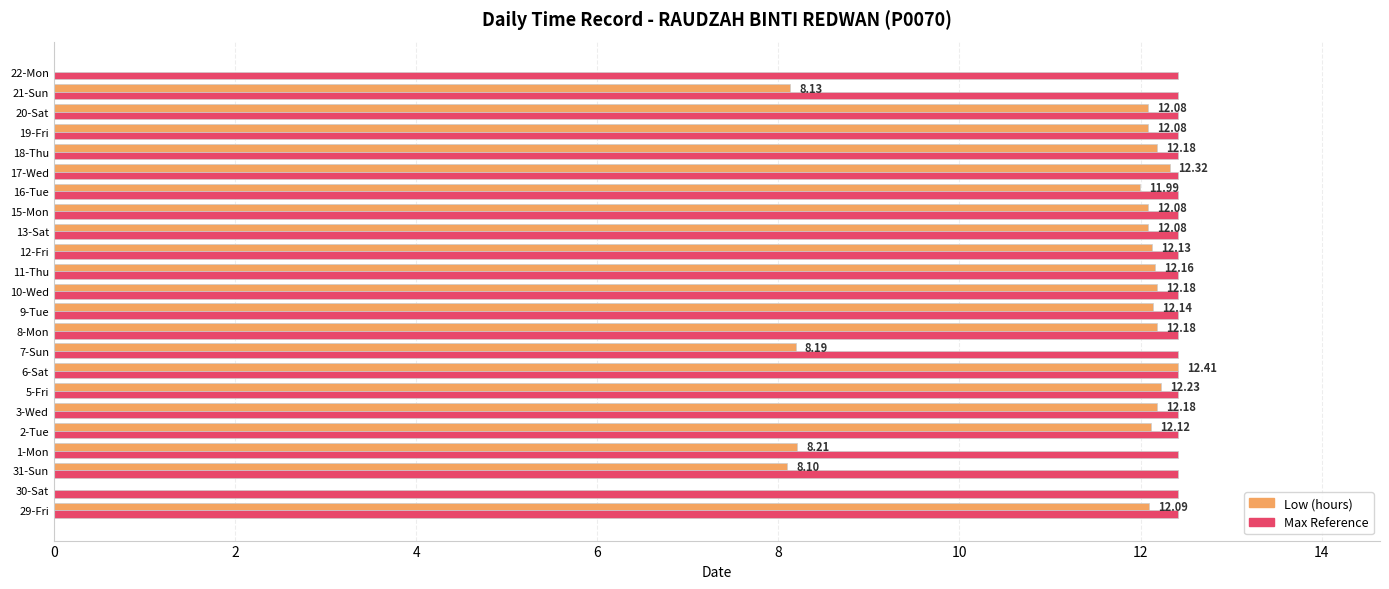

Is the value of Low (hours) at 31-Sun greater than the value of Max Reference at 17-Wed?

No